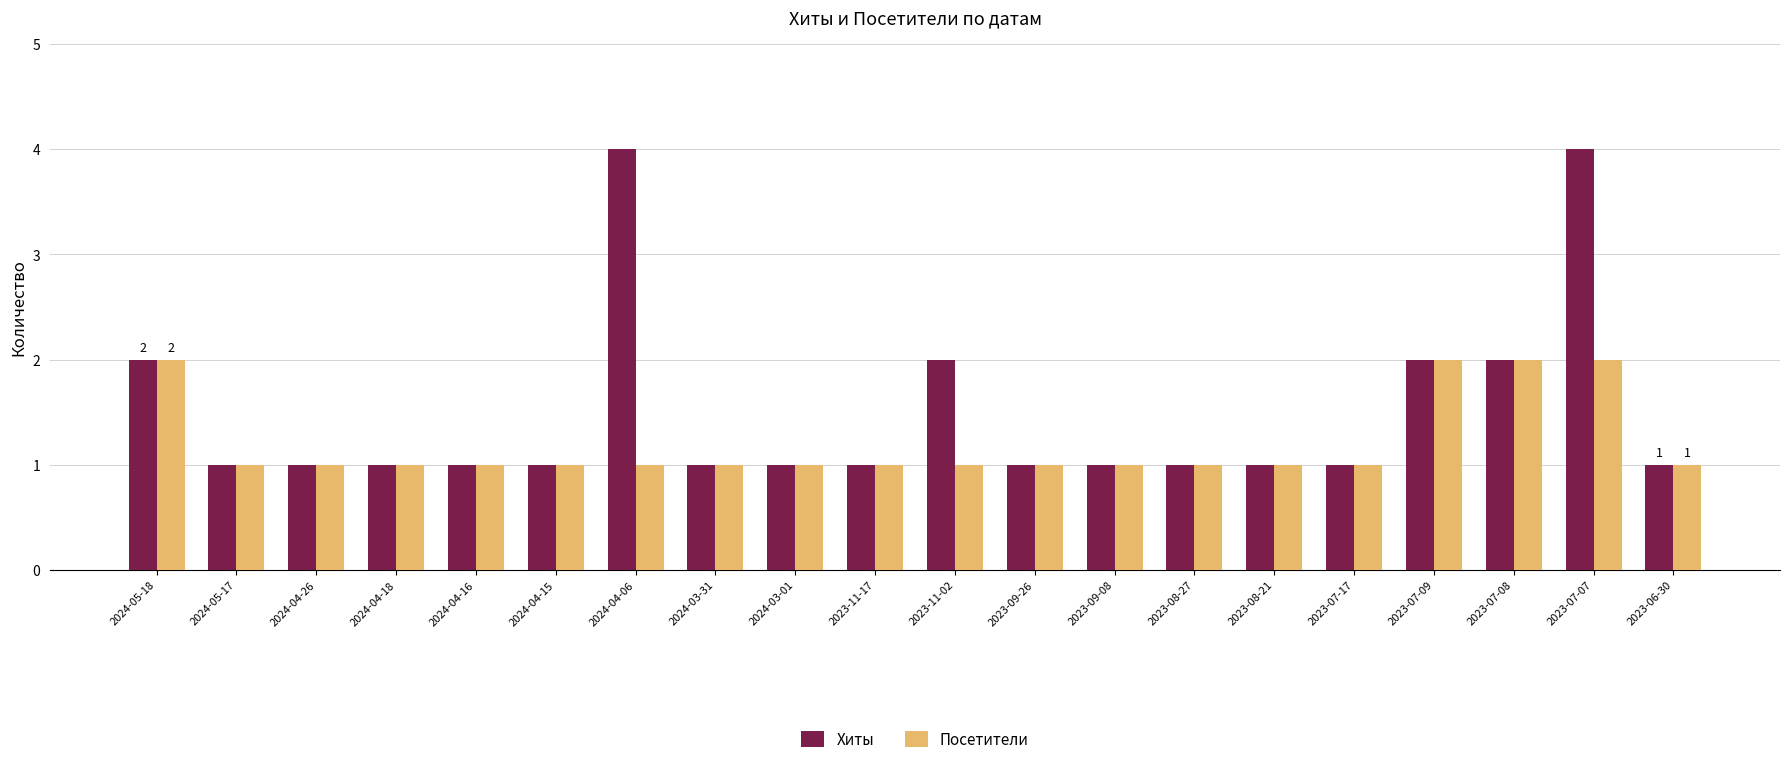

Is the value of Посетители at 2023-08-27 greater than the value of Хиты at 2023-11-02?

No